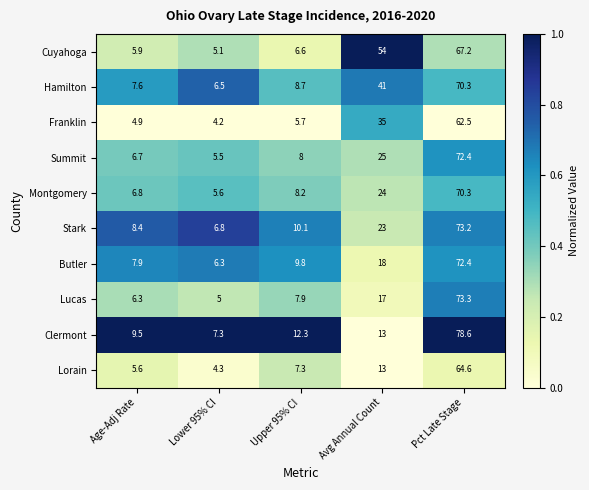

What is the sum of all Lucas values?

109.5